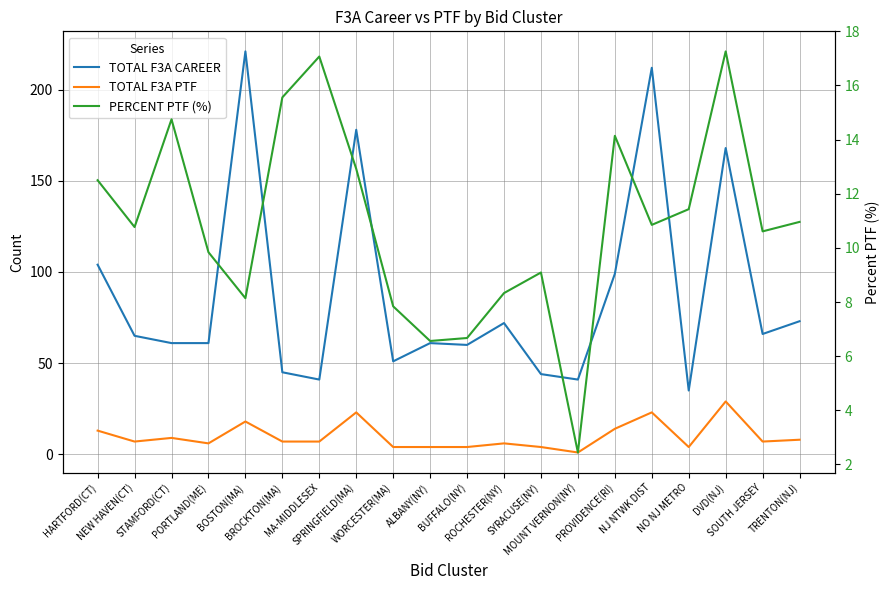

What is the value of the TOTAL F3A PTF point at the 1st from the left?

13.0